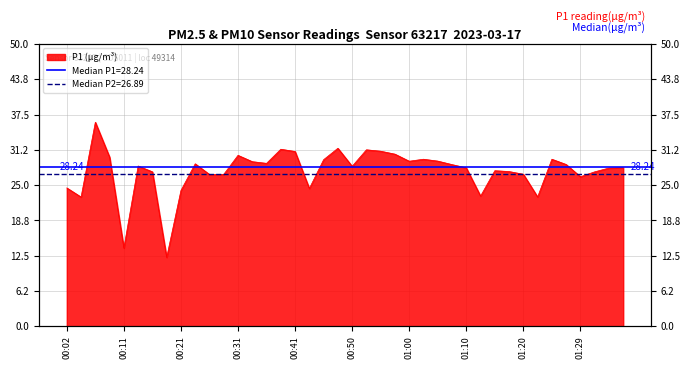

Is it true that the value at 00:11 is 4.5?

False